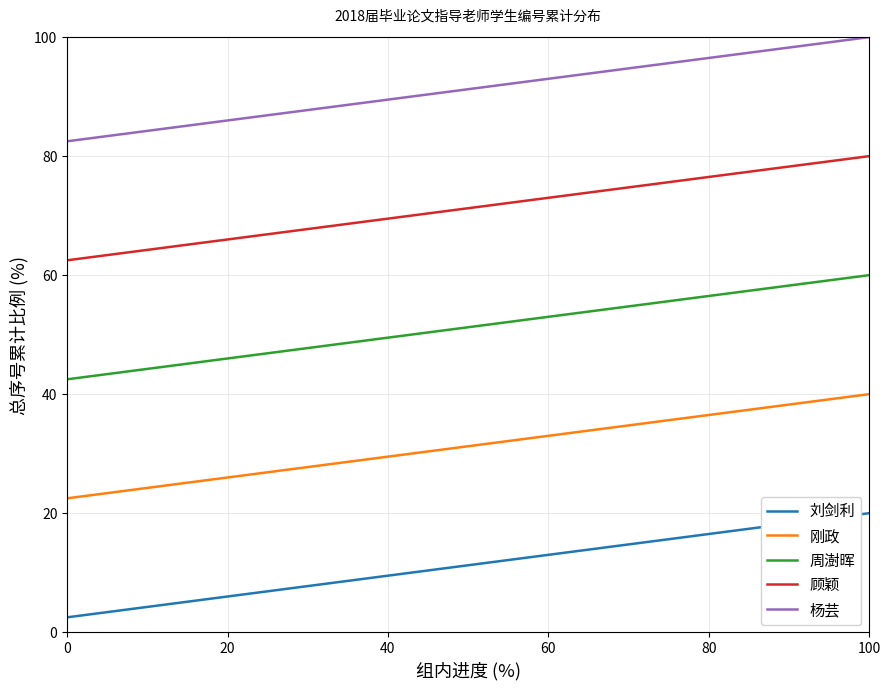

True or false: 周澍晖 and 刘剑利 cross at least once.

False